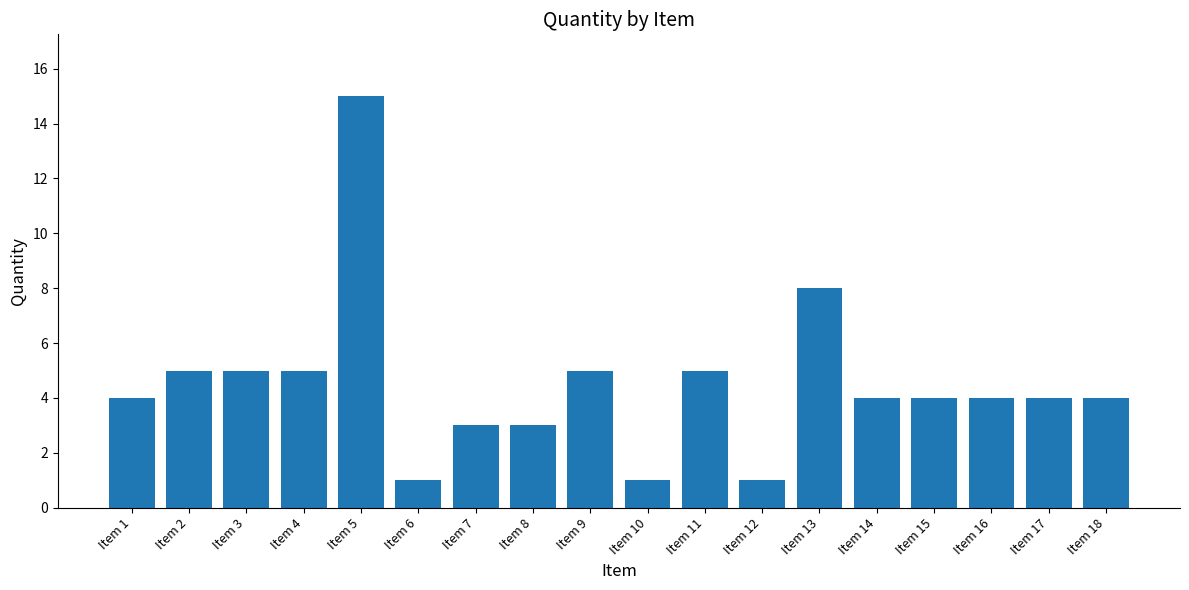

Does the chart contain any negative values?

No